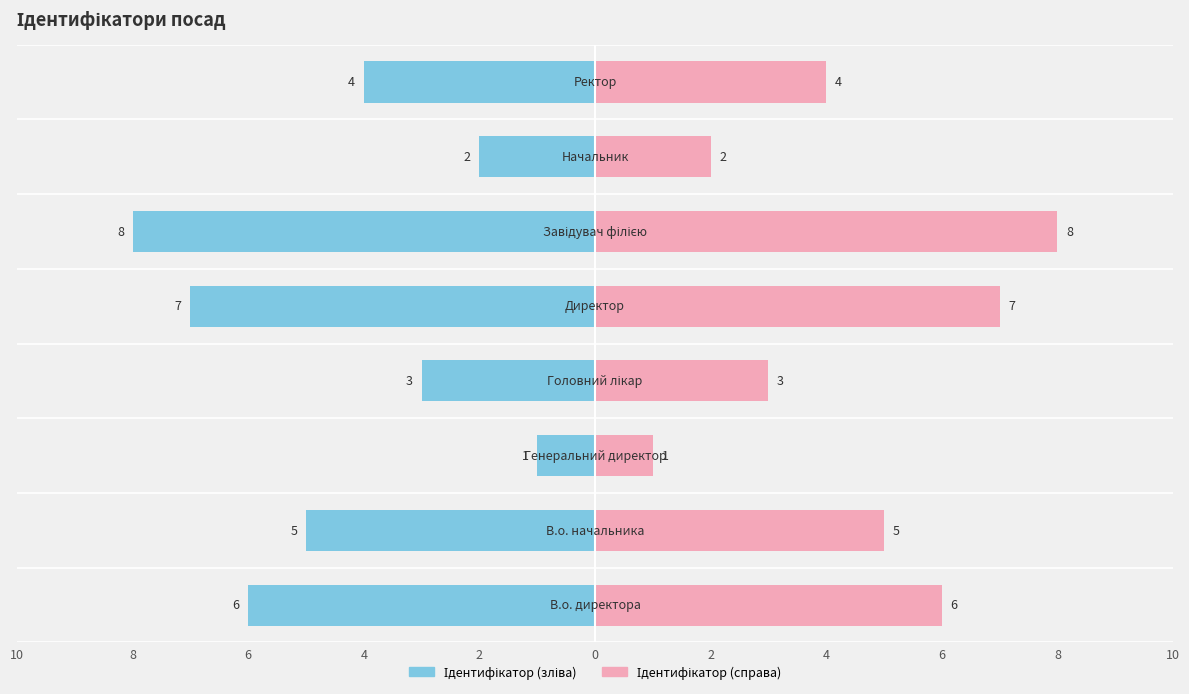

Is it true that Ідентифікатор (справа) equals 2 at 4?

False